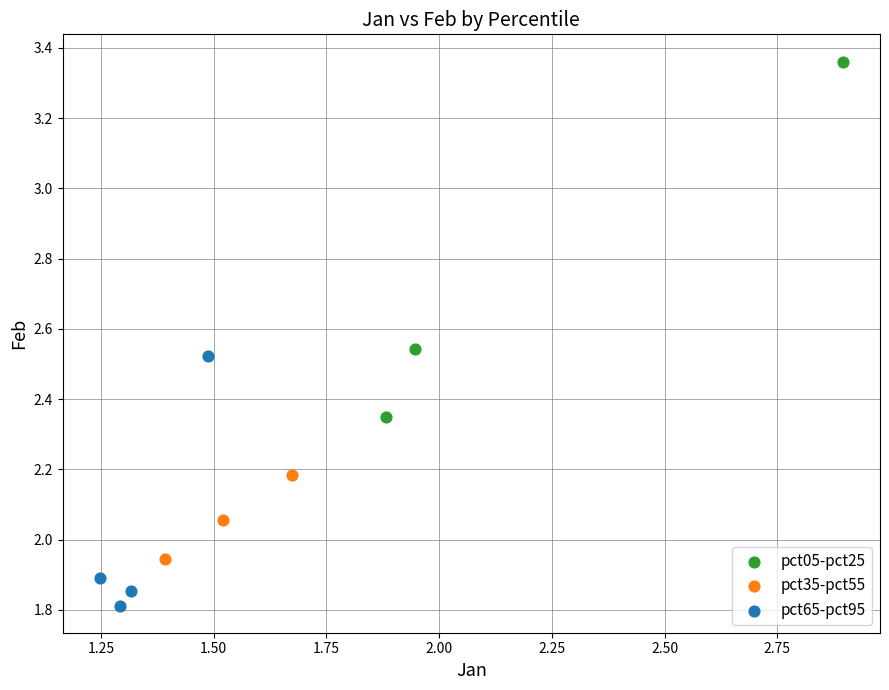

What are all the series names shown in the legend?

pct05-pct25, pct35-pct55, pct65-pct95